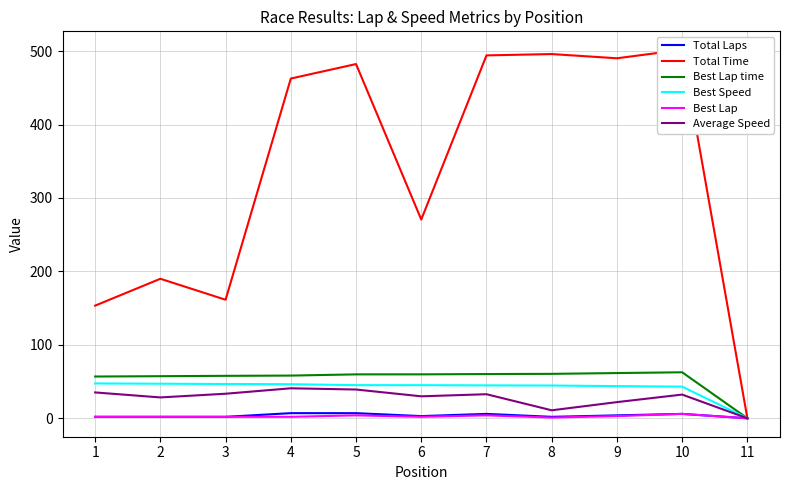

At which category is the sum across all series the highest?

10